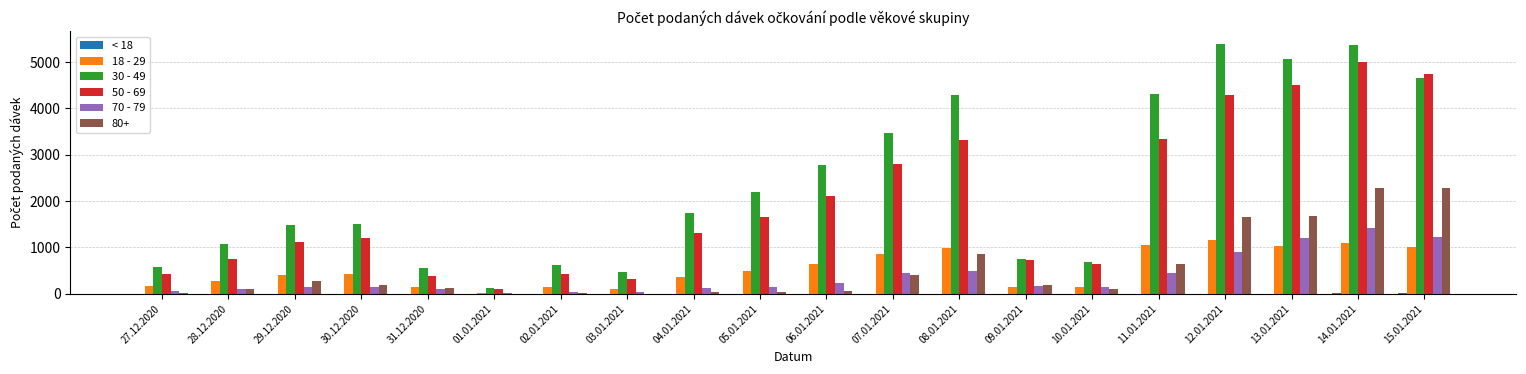

The 30 - 49 series shows 1742 at 28.12.2020. True or false?

False